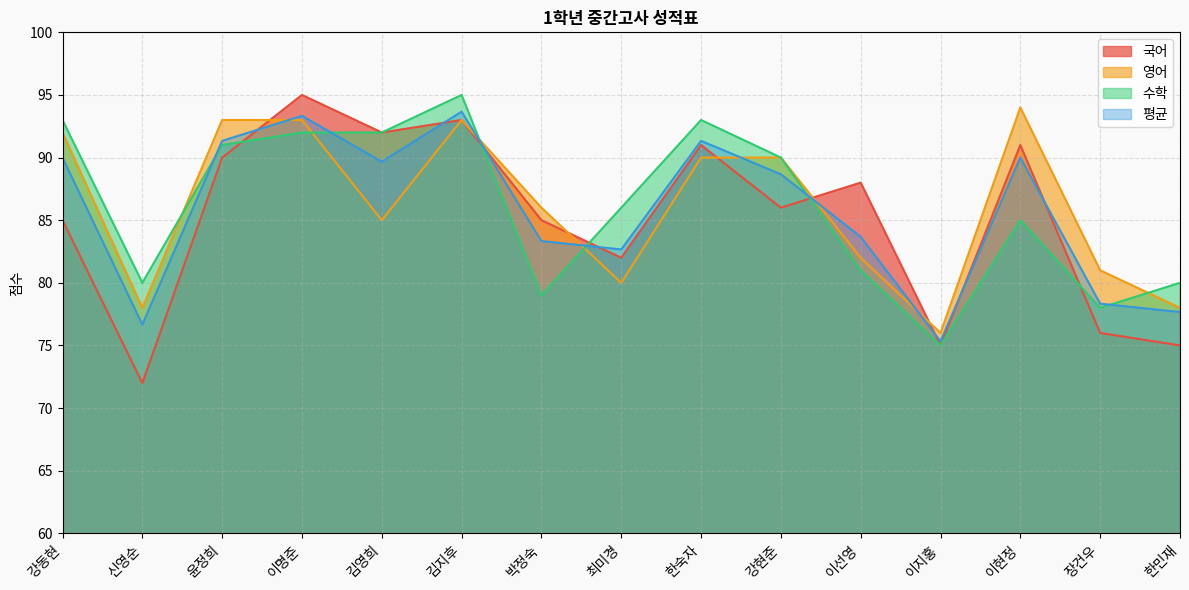

Reading left to right, transcribe all the data shown in this chart.

국어: 강동현=85.0	신영순=72.0	윤정희=90.0	이명준=95.0	김영희=92.0	김지후=93.0	박정숙=85.0	최미경=82.0	한숙자=91.0	강현준=86.0	이선영=88.0	이지홍=75.0	이현정=91.0	장건우=76.0	한민재=75.0
영어: 강동현=92.0	신영순=78.0	윤정희=93.0	이명준=93.0	김영희=85.0	김지후=93.0	박정숙=86.0	최미경=80.0	한숙자=90.0	강현준=90.0	이선영=82.0	이지홍=76.0	이현정=94.0	장건우=81.0	한민재=78.0
수학: 강동현=93.0	신영순=80.0	윤정희=91.0	이명준=92.0	김영희=92.0	김지후=95.0	박정숙=79.0	최미경=86.0	한숙자=93.0	강현준=90.0	이선영=81.0	이지홍=75.0	이현정=85.0	장건우=78.0	한민재=80.0
평균: 강동현=90.0	신영순=76.7	윤정희=91.3	이명준=93.3	김영희=89.7	김지후=93.7	박정숙=83.3	최미경=82.7	한숙자=91.3	강현준=88.7	이선영=83.7	이지홍=75.3	이현정=90.0	장건우=78.3	한민재=77.7